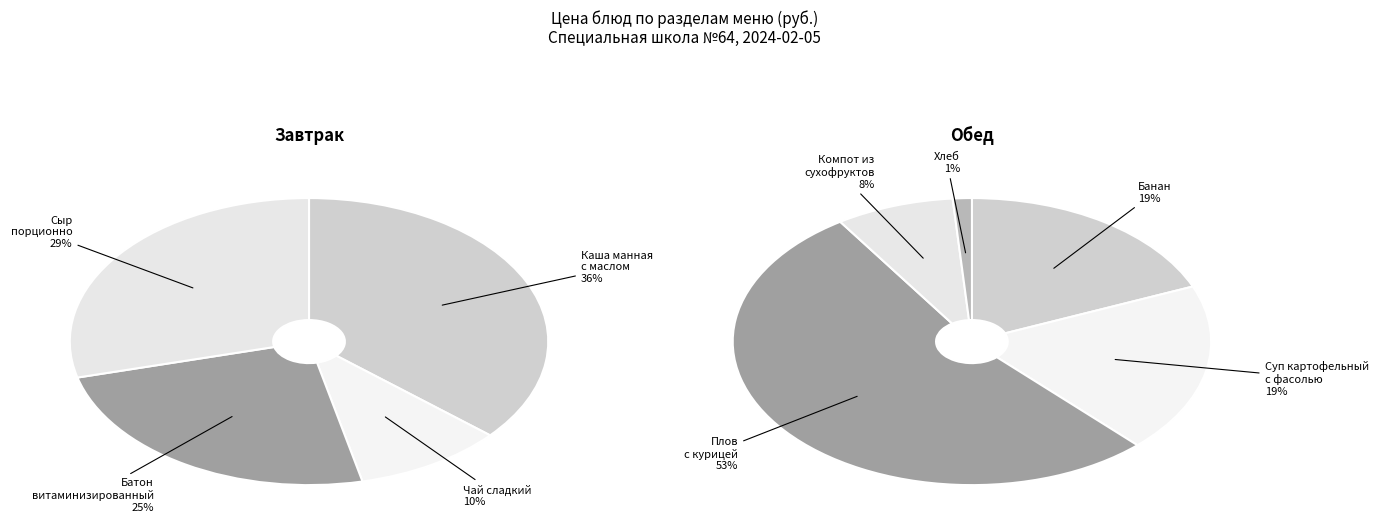

Count the number of slices in the pie.

9